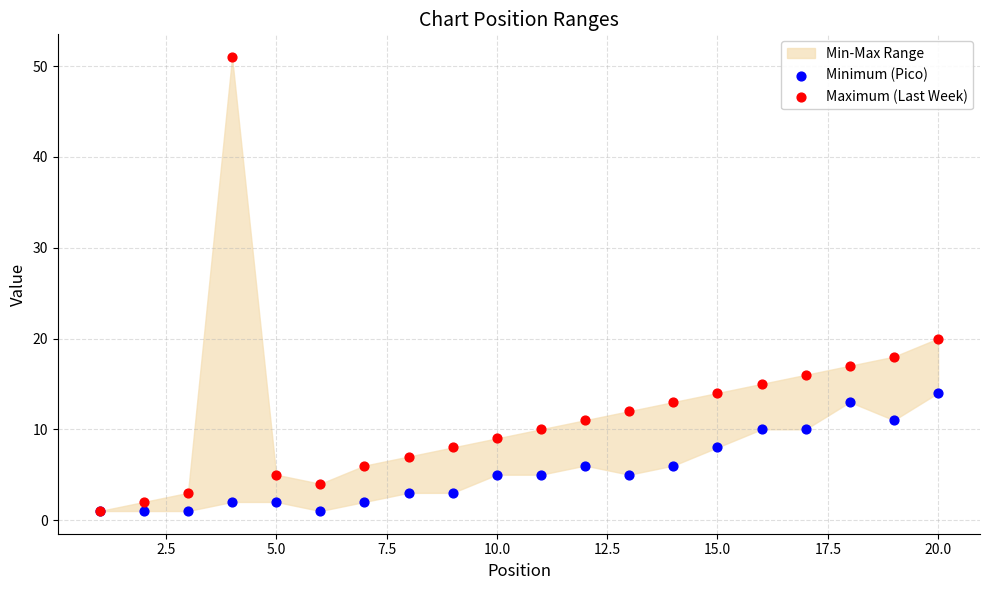

Which series has the widest spread of Y values?

Maximum (Last Week)